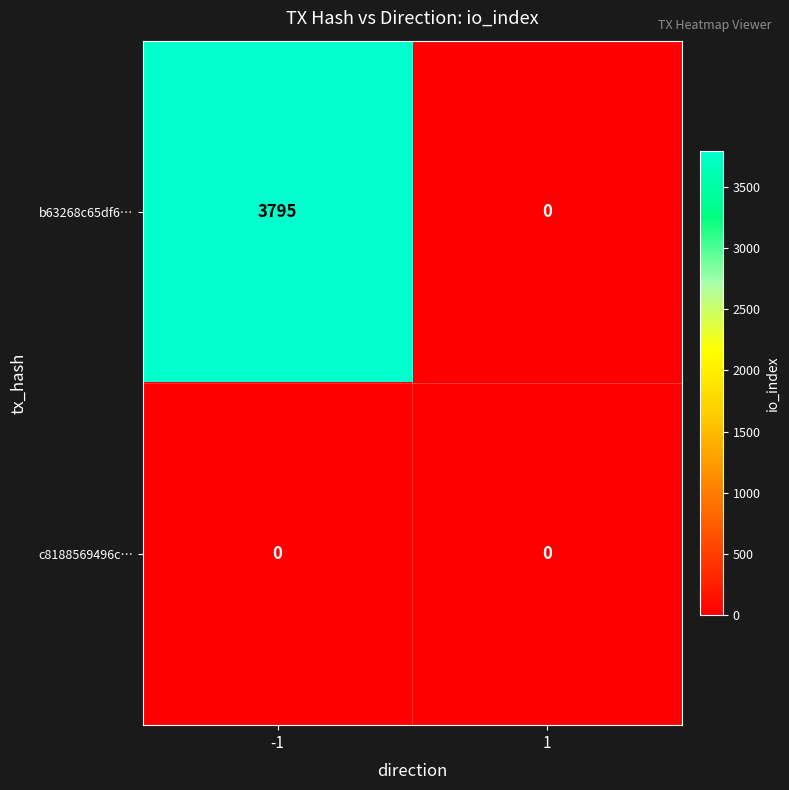

Reading left to right, list all the values displayed in this chart.

b63268c65df6…: -1=3795	1=0
c8188569496c…: -1=0	1=0